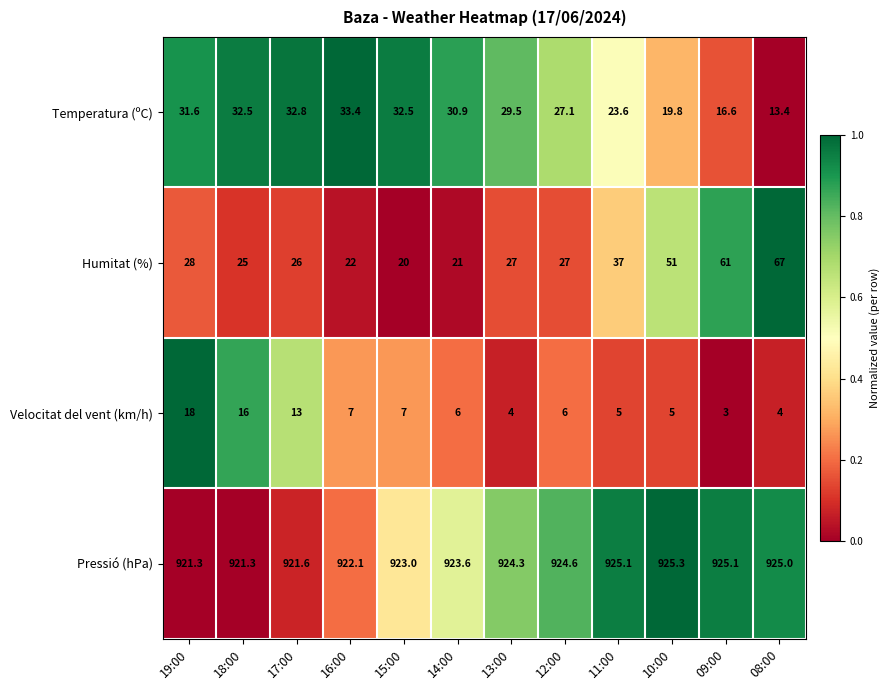

What is the average value of the Pressió (hPa) series?

923.5